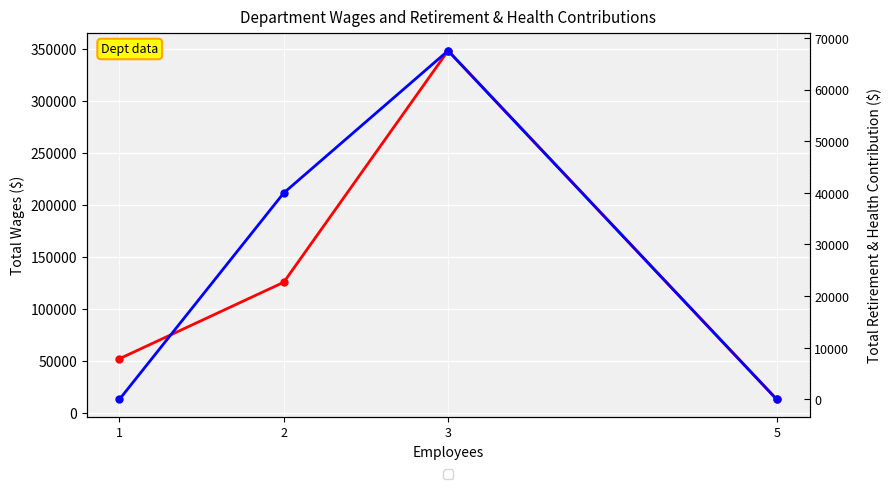

How many values in the Total Wages series are below 125734?

2